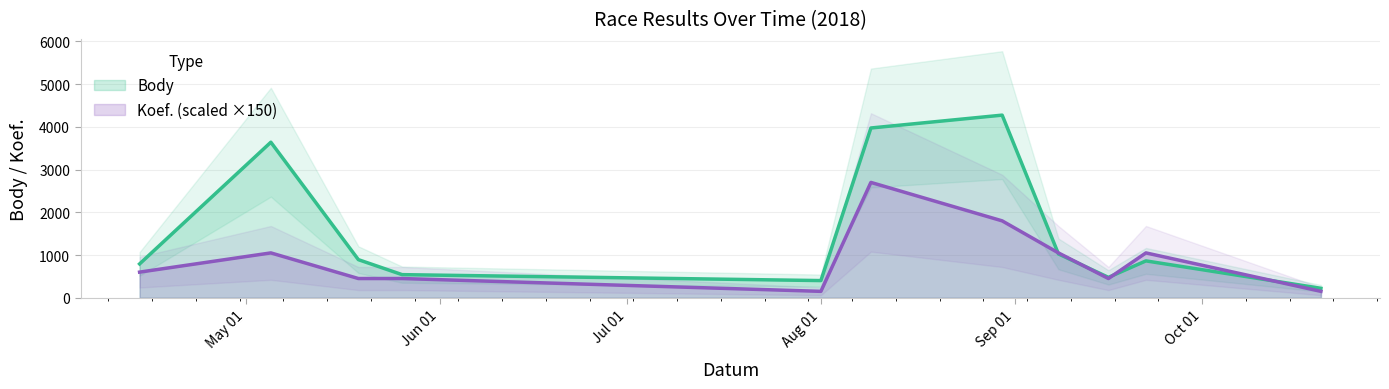

At how many categories does at least one series exceed 2597?

3